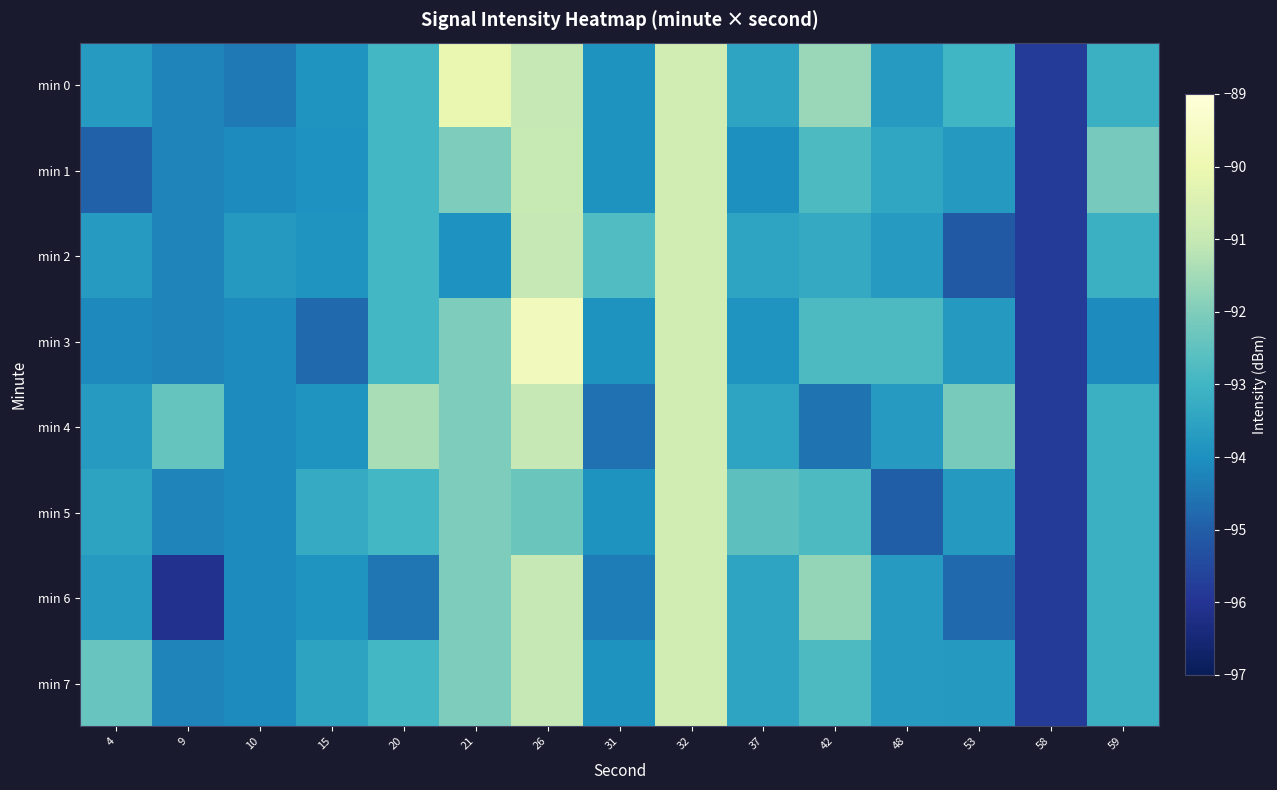

Which has a higher value, 37 or 9?

37